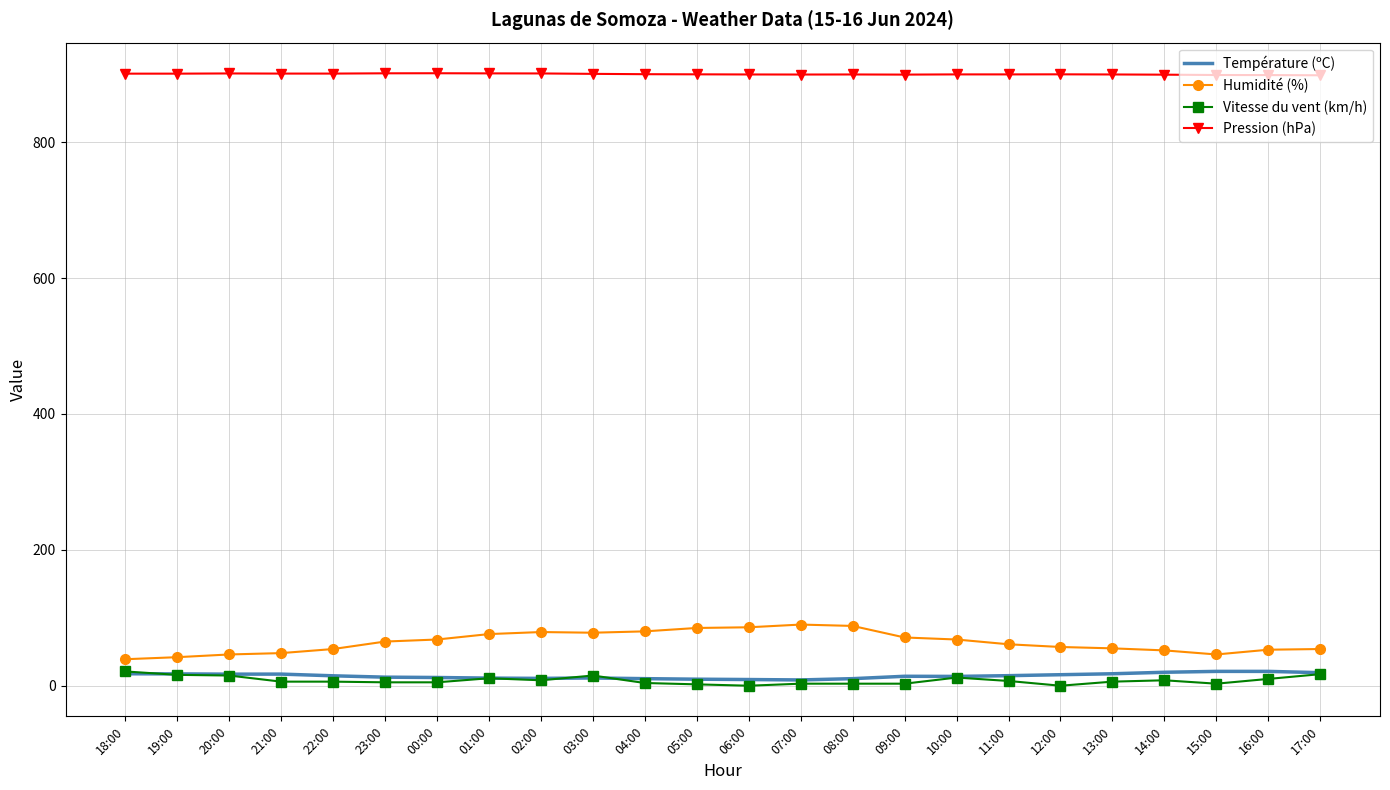

Is it true that Pression (hPa) equals 899.8 at 05:00?

True